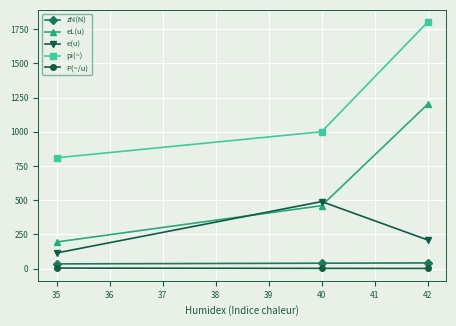

List the series in order of their peak value, highest first.

pi(~), eL(u), e(u), zN(N), P(~/u)